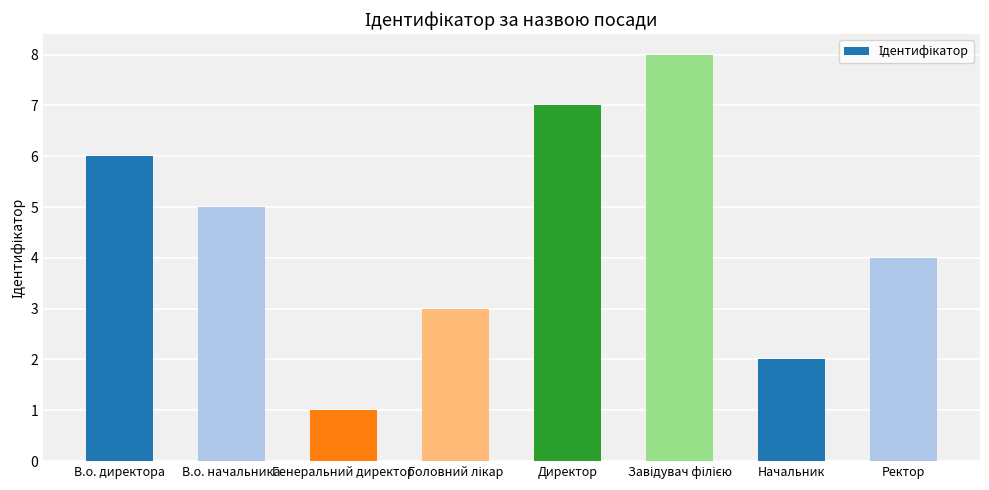

What is the maximum value shown in the chart?

8